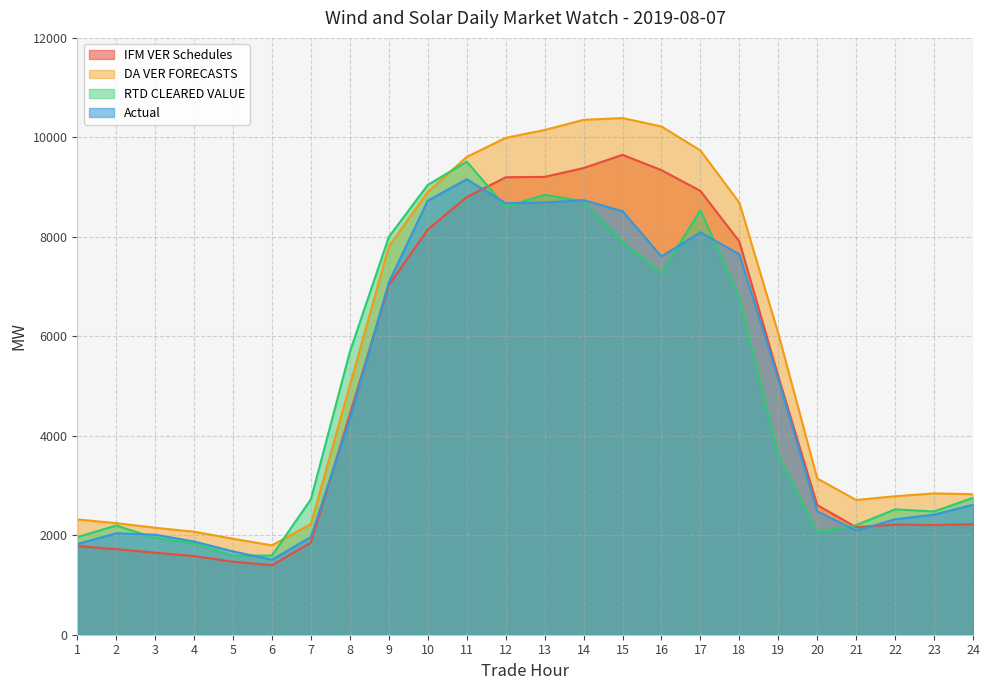

How many lines are shown in the chart?

4